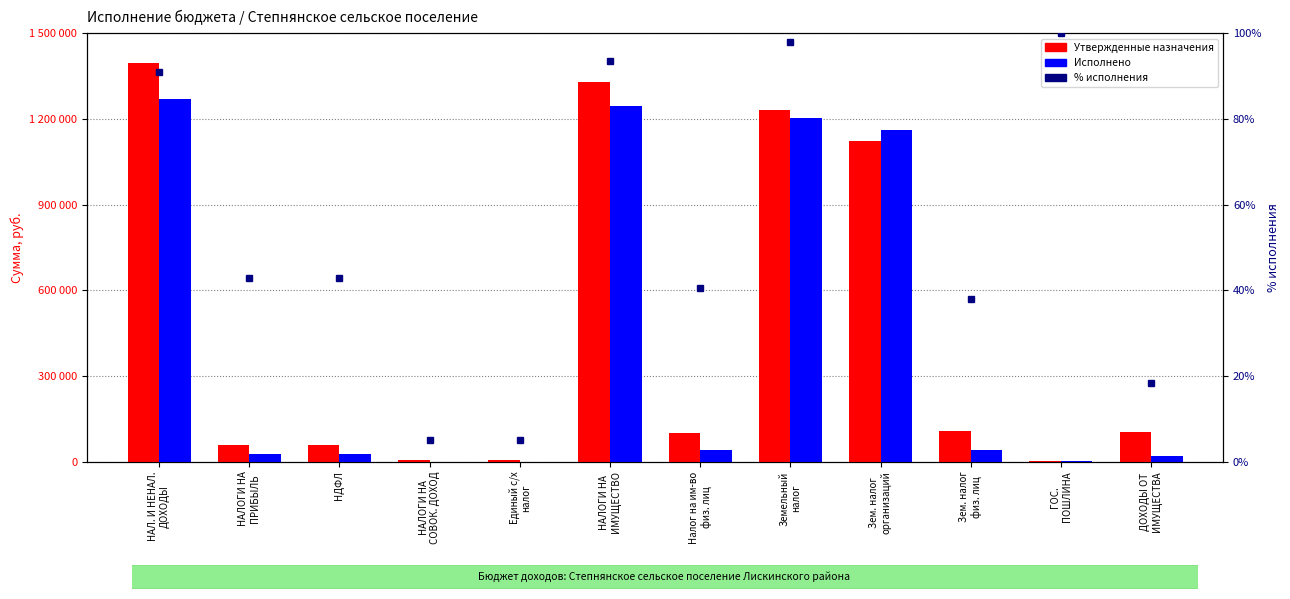

What are all the series names shown in the legend?

Утвержденные назначения, Исполнено, % исполнения